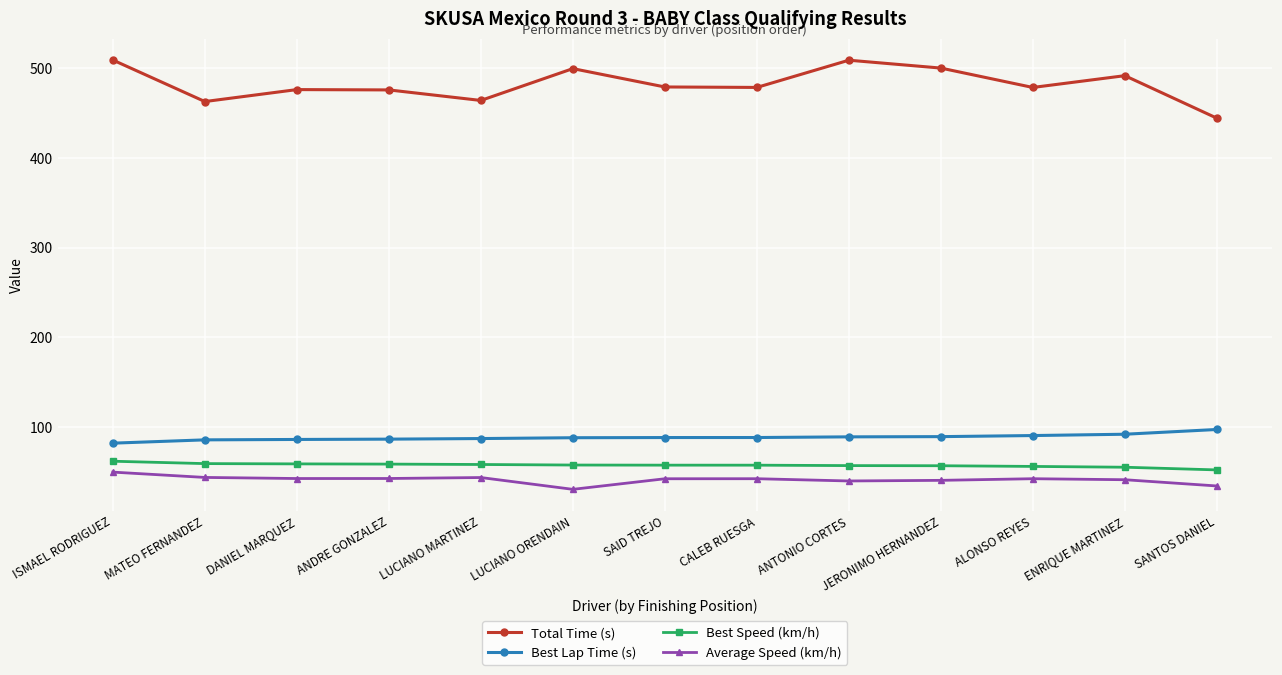

What is the value of the Best Speed (km/h) point at the 8th from the left?

57.2